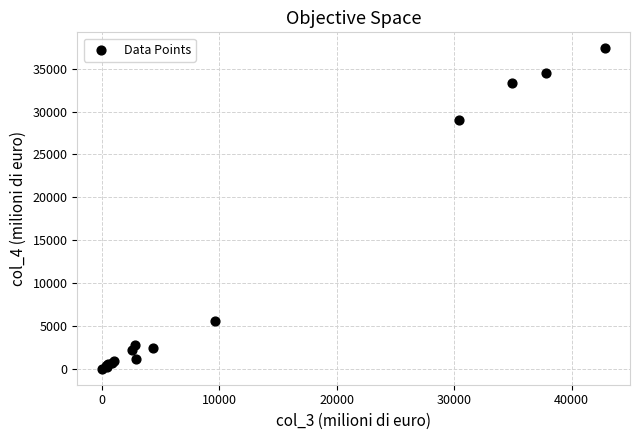

What Y value in the scatter plot is closest to 18701?

28992.9